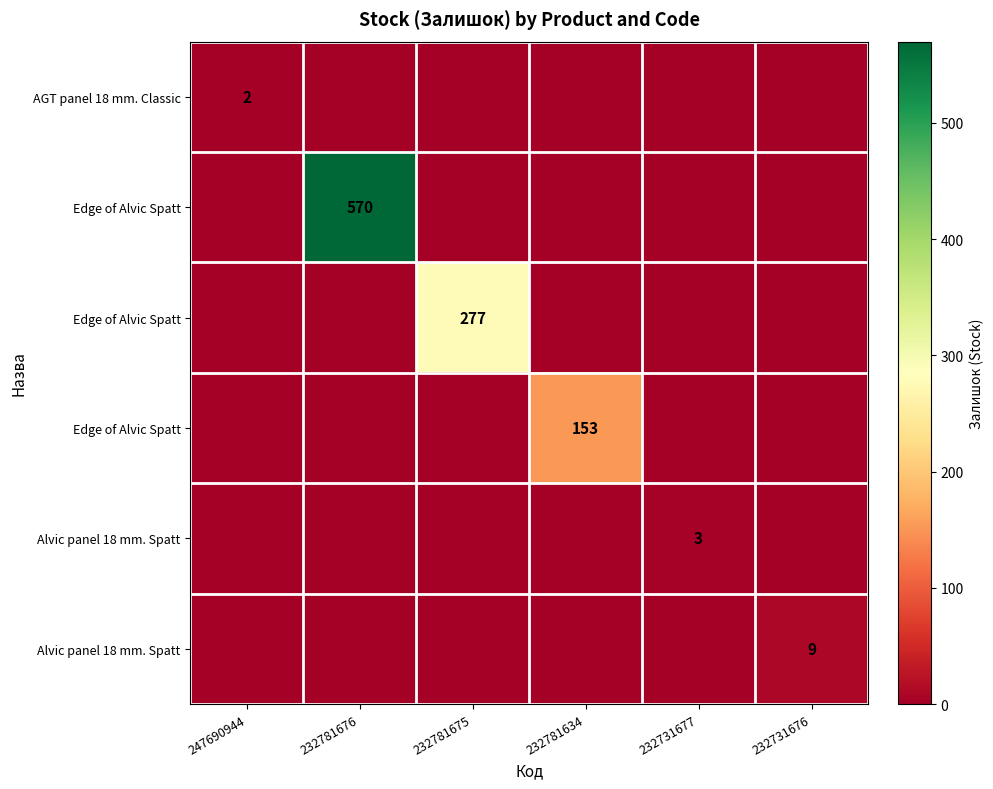

At which category is the sum across all series the highest?

232781676